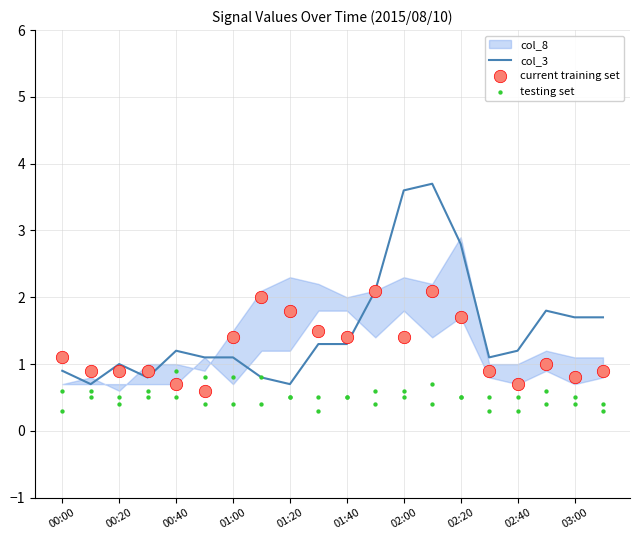

Which series has the largest Y range (max minus min)?

col_3